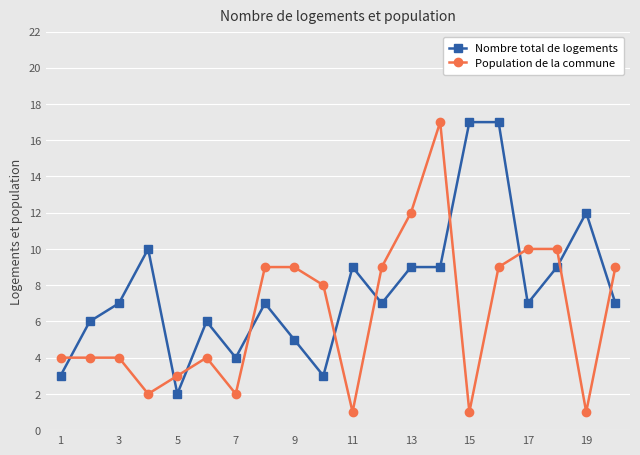

Reading right to left, what are all the values shown in this chart?

Nombre total de logements: 7	12	9	7	17	17	9	9	7	9	3	5	7	4	6	2	10	7	6	3
Population de la commune: 9	1	10	10	9	1	17	12	9	1	8	9	9	2	4	3	2	4	4	4